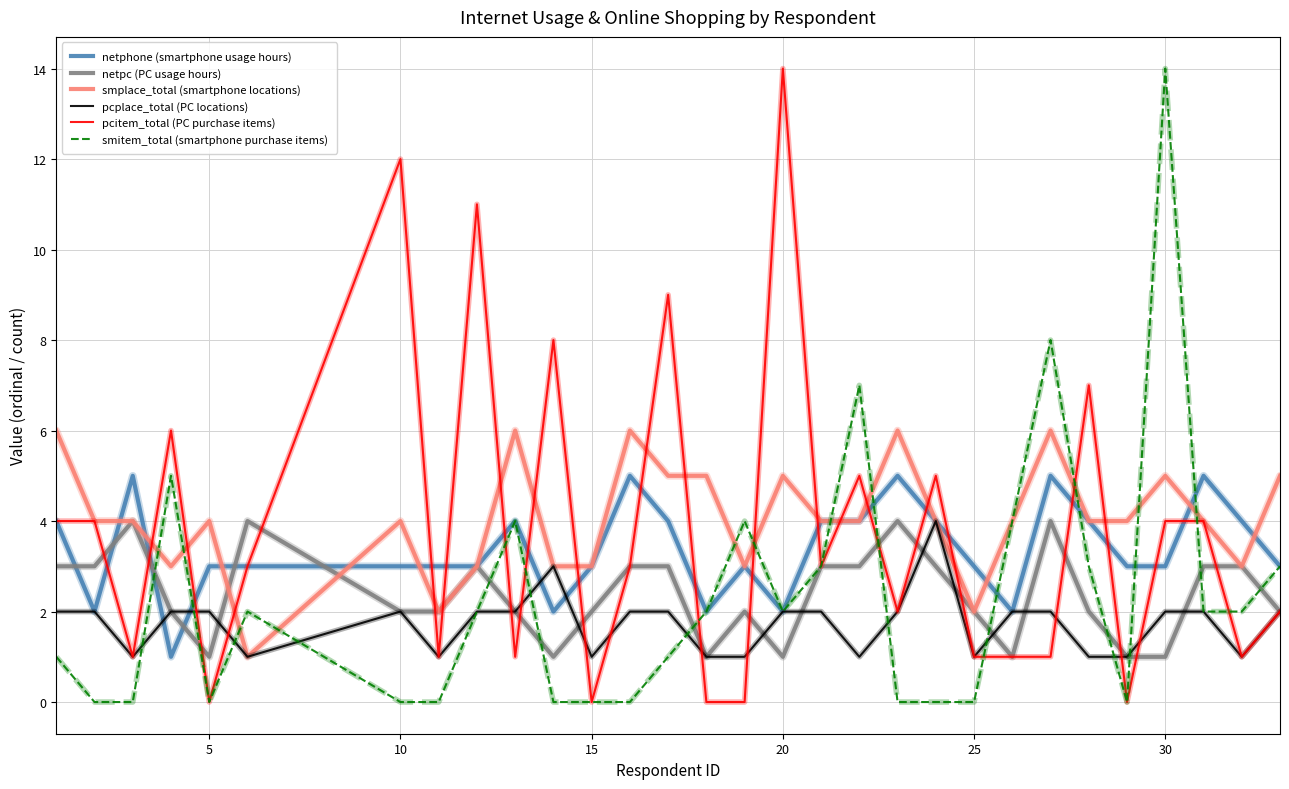

What is the maximum value for netphone (smartphone usage hours)?

5